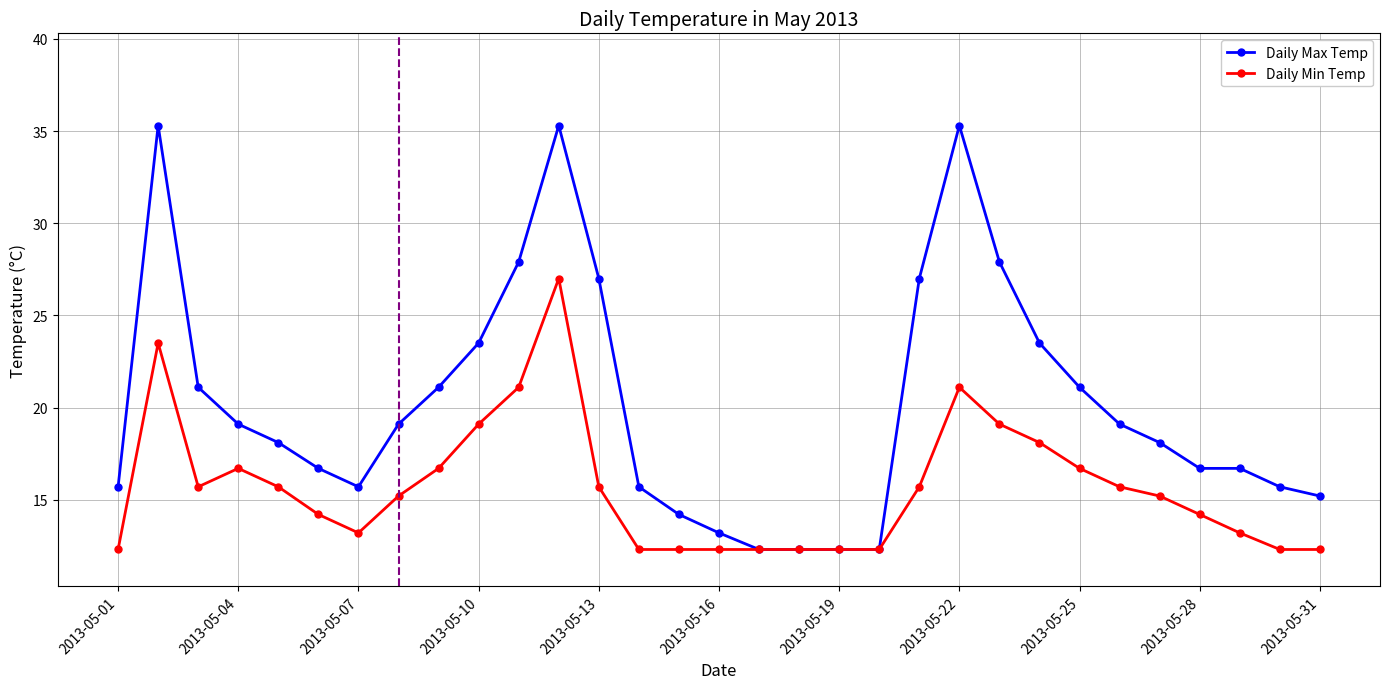

What is the minimum value for Daily Max Temp?

12.3